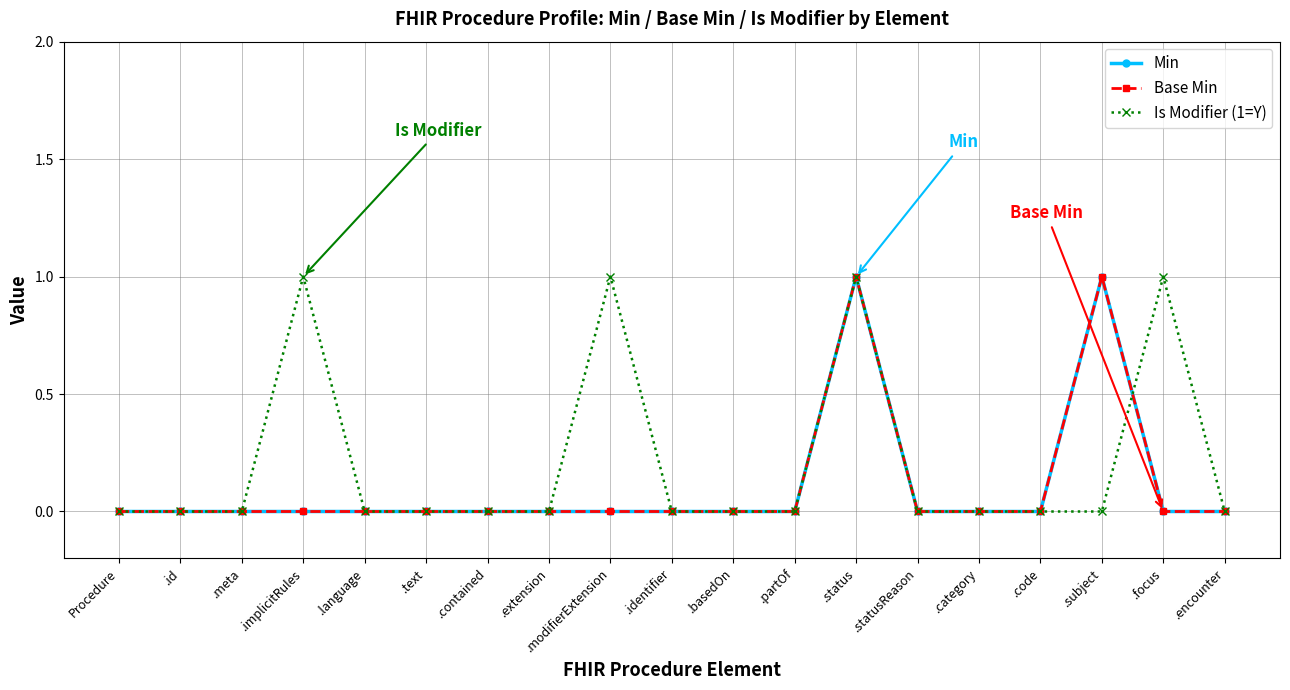

Which series has the largest range (max minus min)?

Min